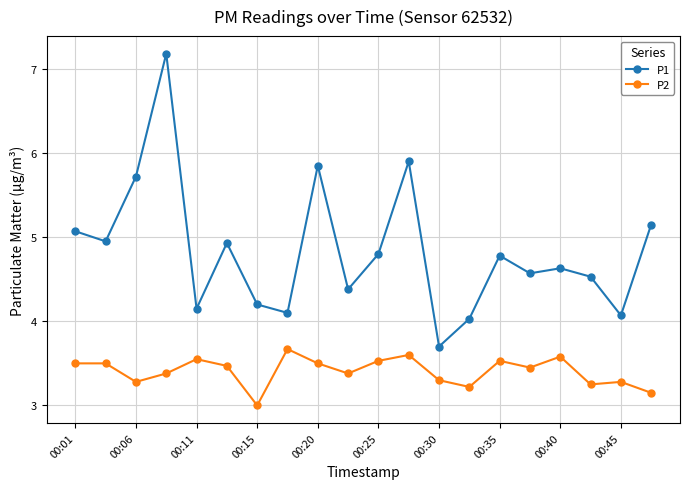

True or false: P1 and P2 intersect in this chart.

False